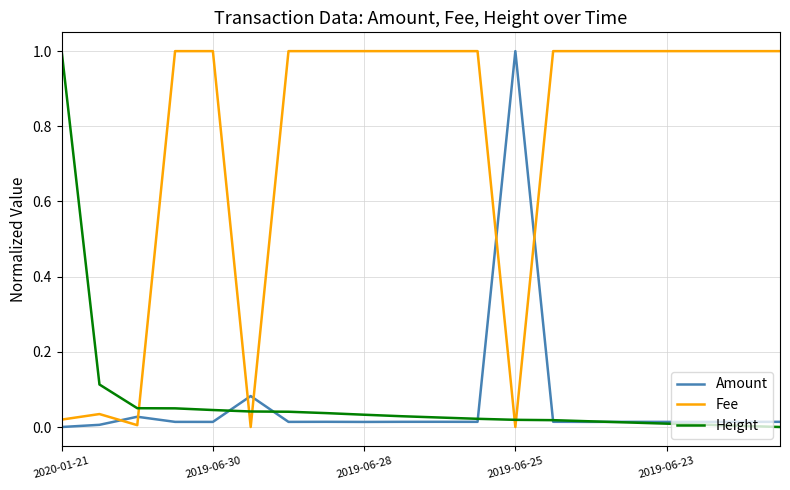

True or false: Fee and Height intersect in this chart.

True